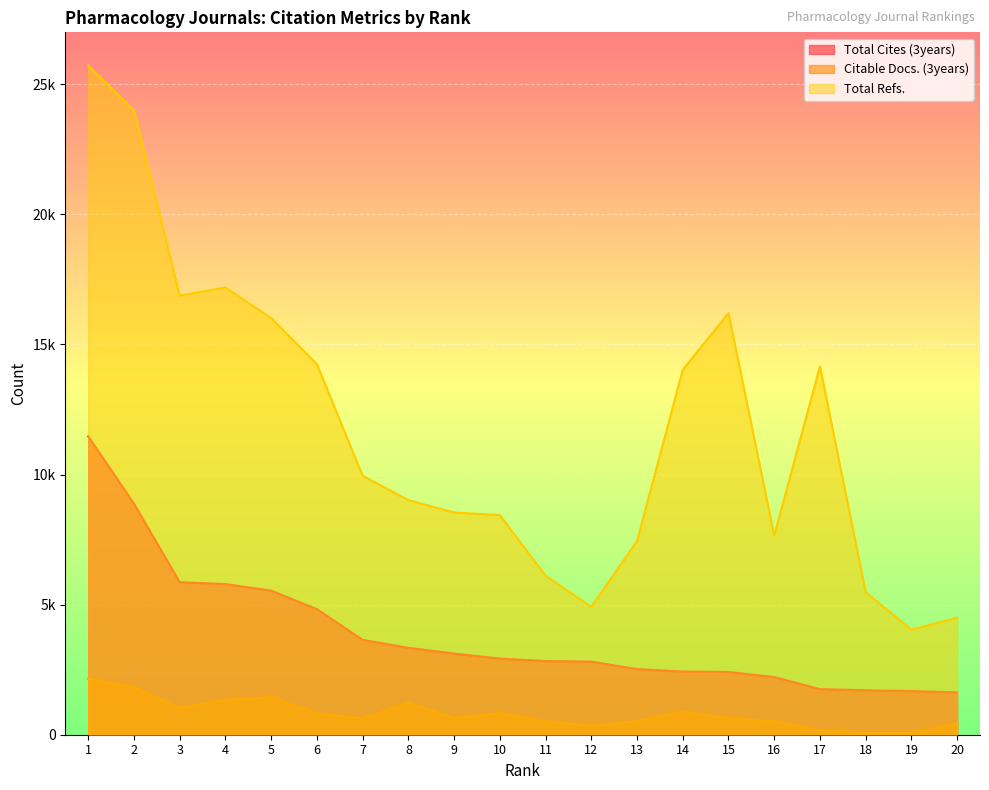

At 11, list the series in order from largest to smallest.

Total Refs., Total Cites (3years), Citable Docs. (3years)